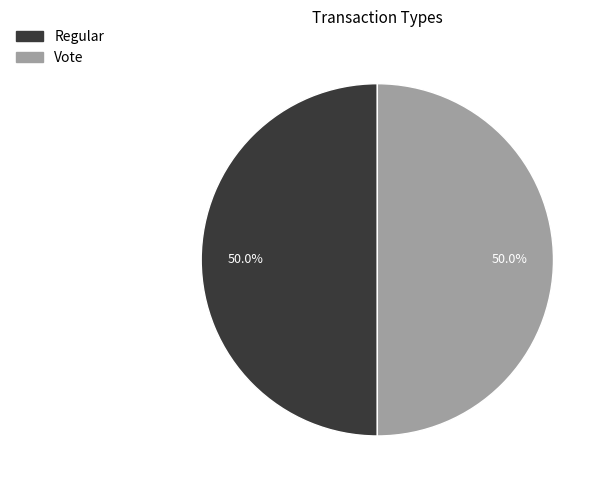

The Vote slice represents 50% of the pie. True or false?

True